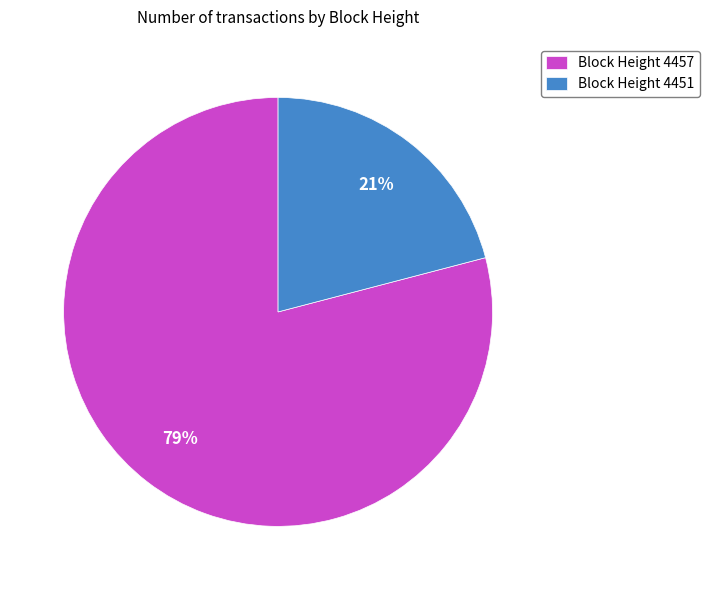

Does any single category account for the majority?

Yes